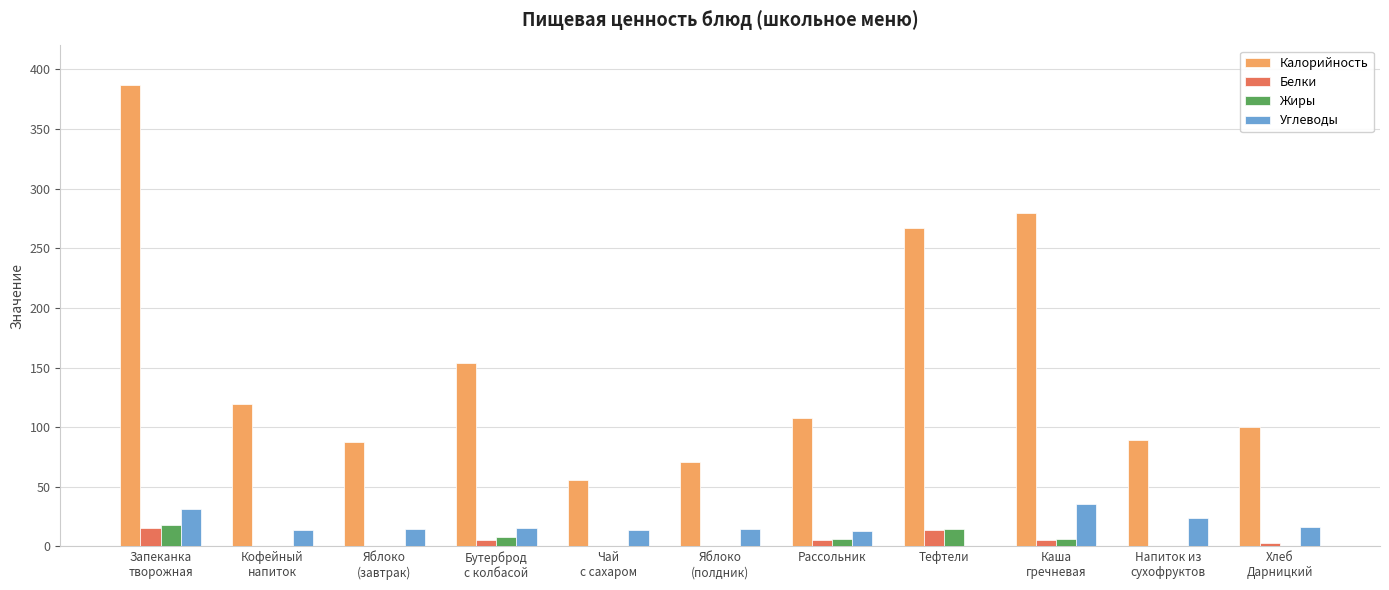

True or false: Углеводы has a value of 0.5 at Тефтели.

True